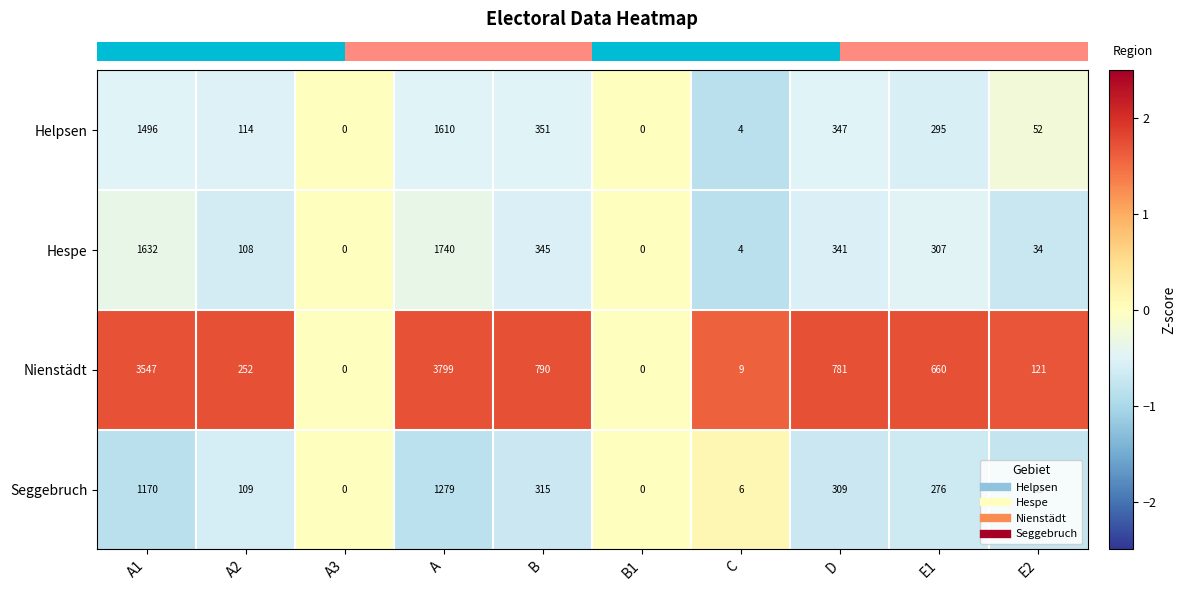

Which series has the widest spread of values?

Nienstädt